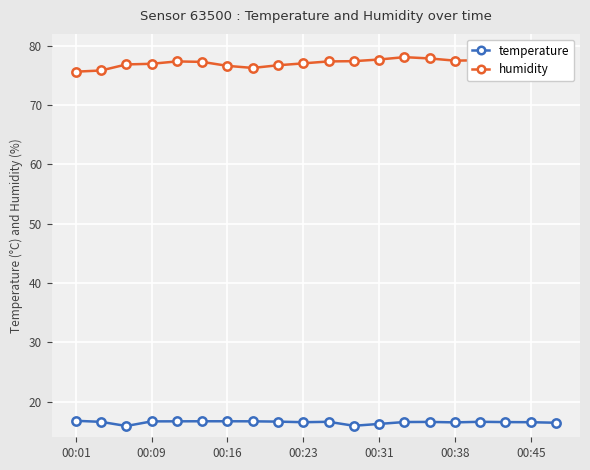

Which series has the widest spread of values?

humidity